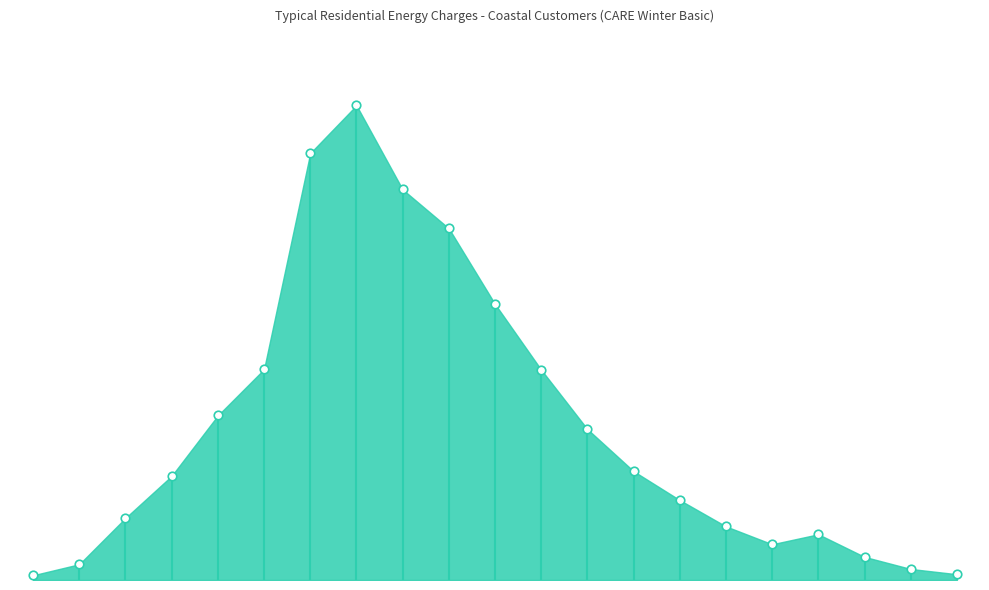

Between 125-150 and 50-75, which is larger?

125-150